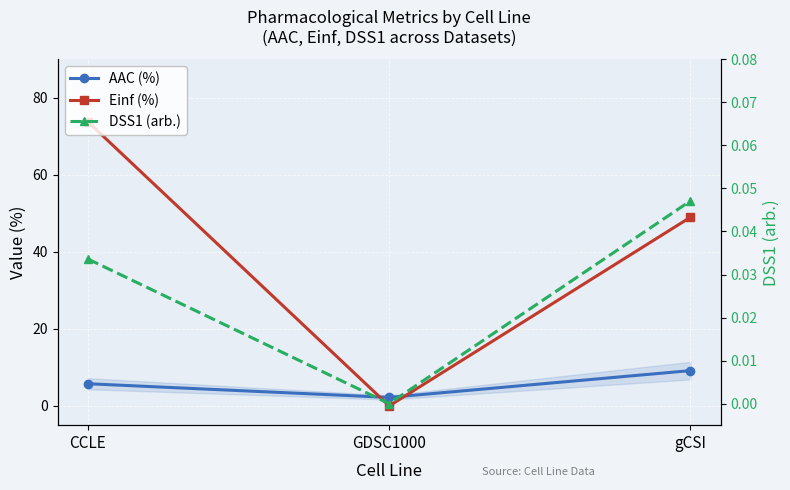

Which has a higher value, CCLE or gCSI?

gCSI